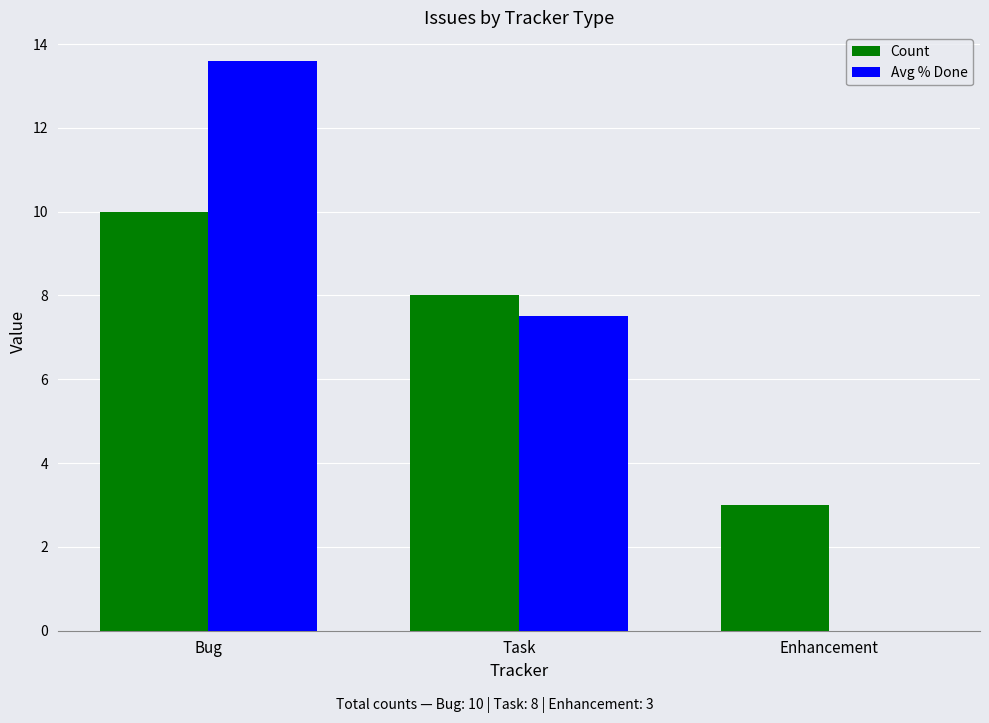

Which category has the highest value in the Count series?

Bug